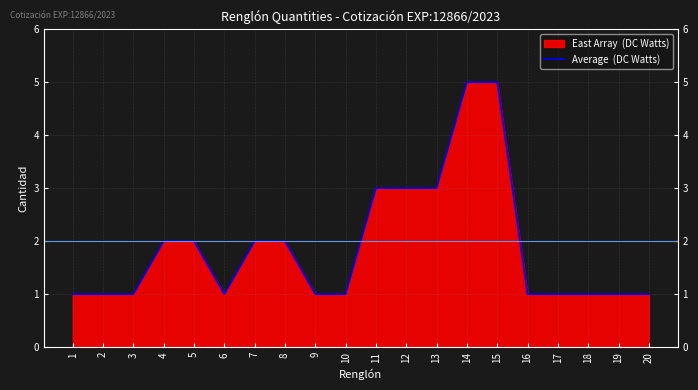

List the labels in order of value, smallest first.

1, 2, 3, 6, 9, 10, 16, 17, 18, 19, 20, 4, 5, 7, 8, 11, 12, 13, 14, 15